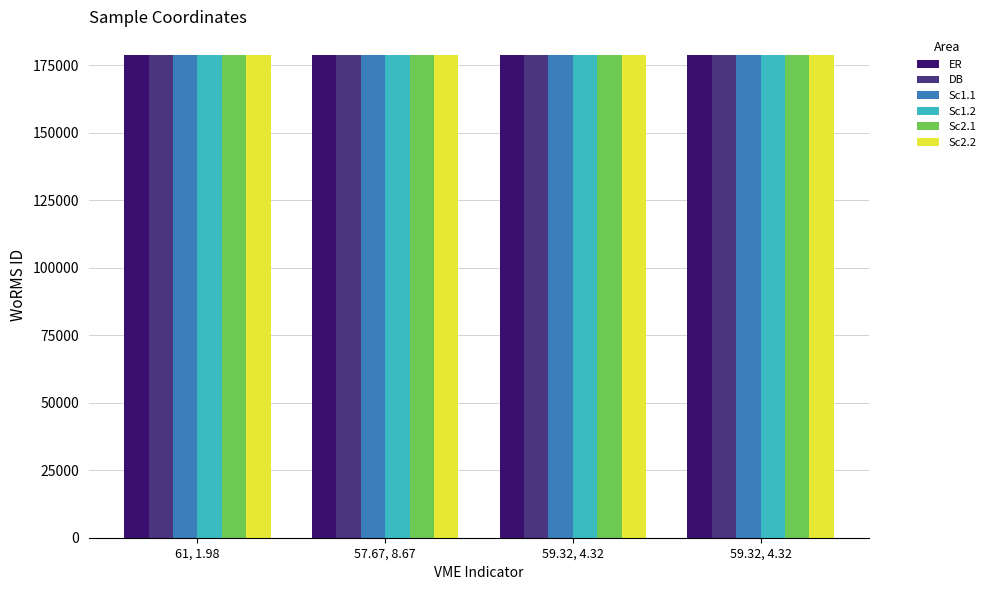

Count the number of categories in the chart.

4